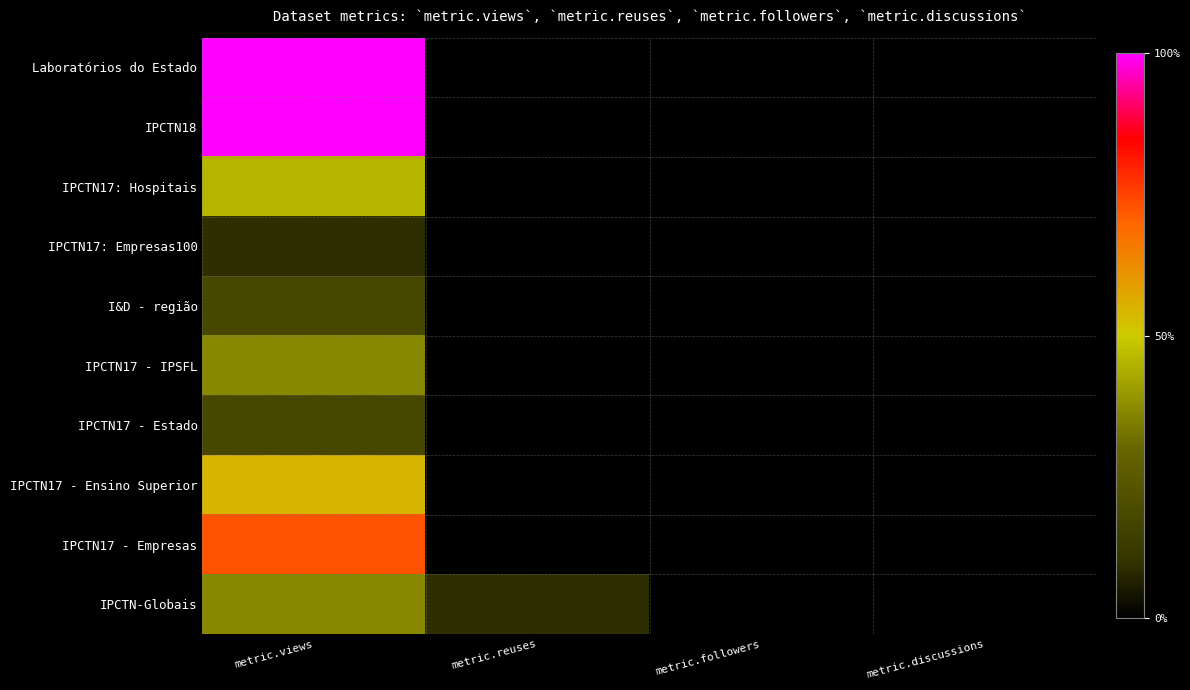

List the series in order of their peak value, highest first.

Laboratórios do Estado, IPCTN18, IPCTN17 - Empresas, IPCTN17 - Ensino Superior, IPCTN17: Hospitais, IPCTN17 - IPSFL, IPCTN-Globais, I&D - região, IPCTN17 - Estado, IPCTN17: Empresas100